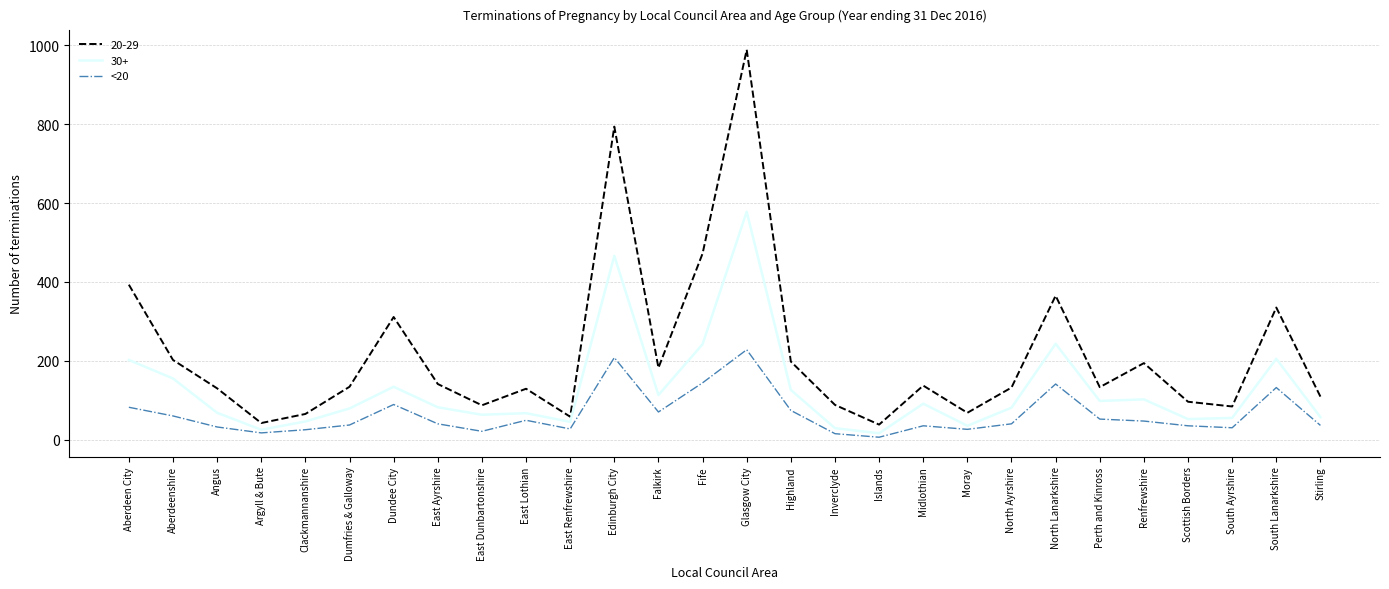

Which series has the largest range (max minus min)?

20-29